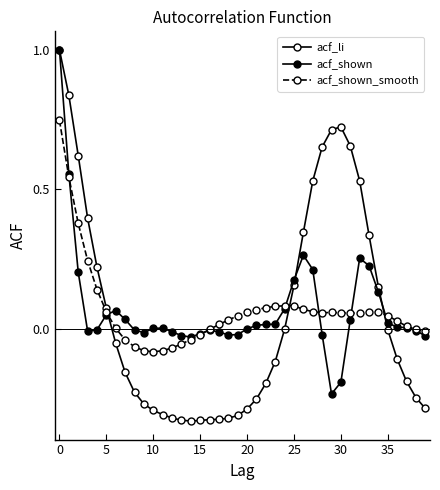

Does the chart have visible grid lines?

No